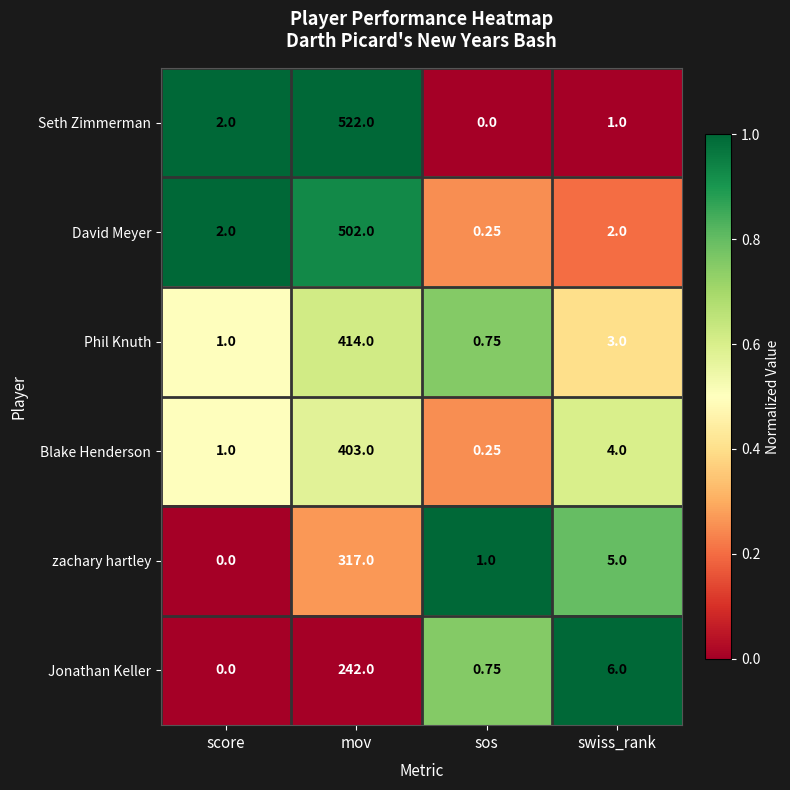

How many series are shown in this chart?

6